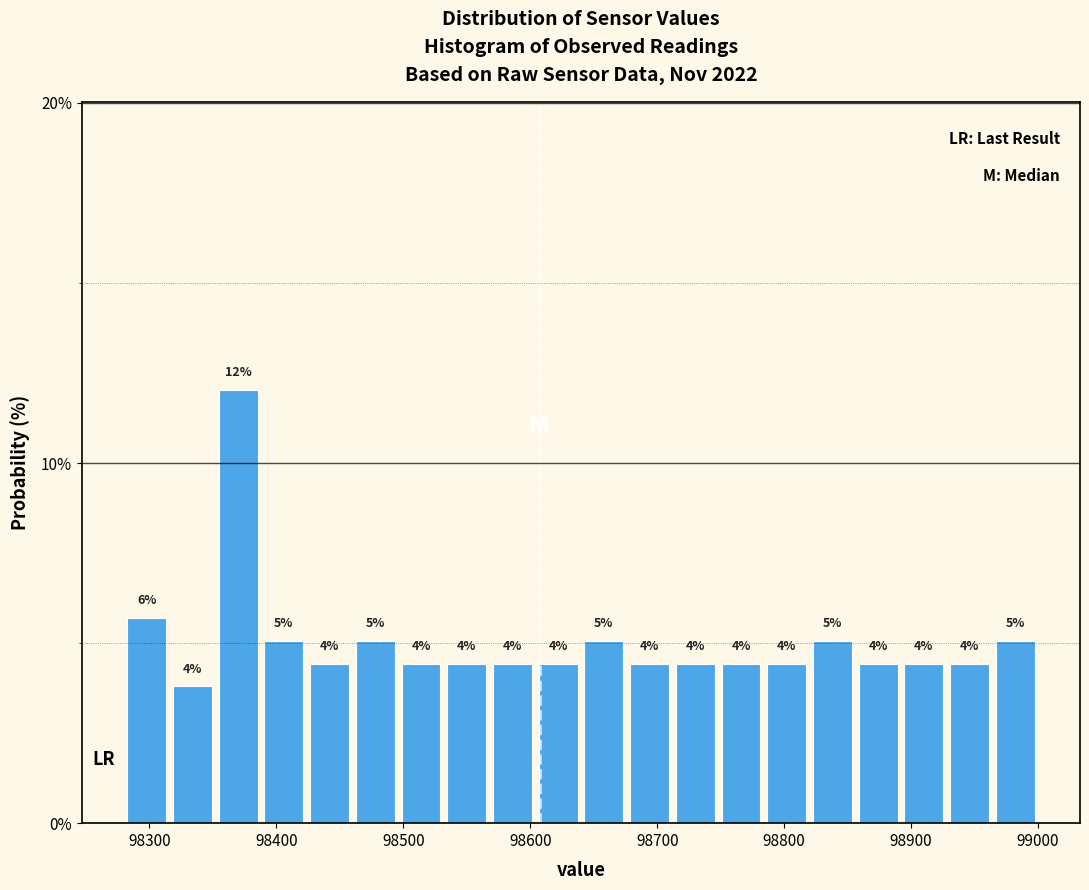

Around what value on the x-axis is the tallest bar? Give the approximate position of its centre, as read against the axis.

98370